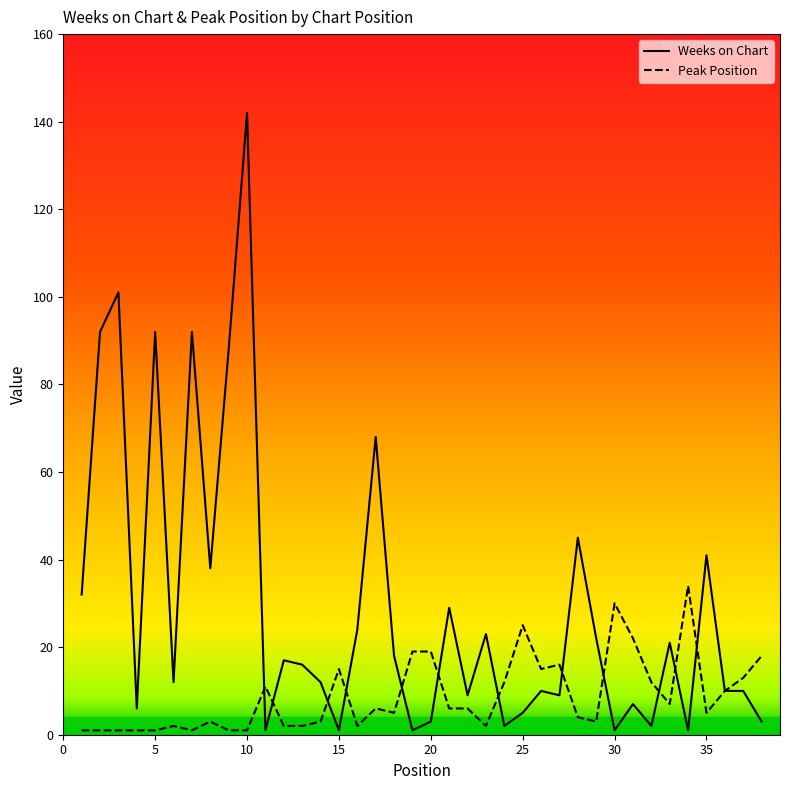

How many categories are shown in the chart?

38